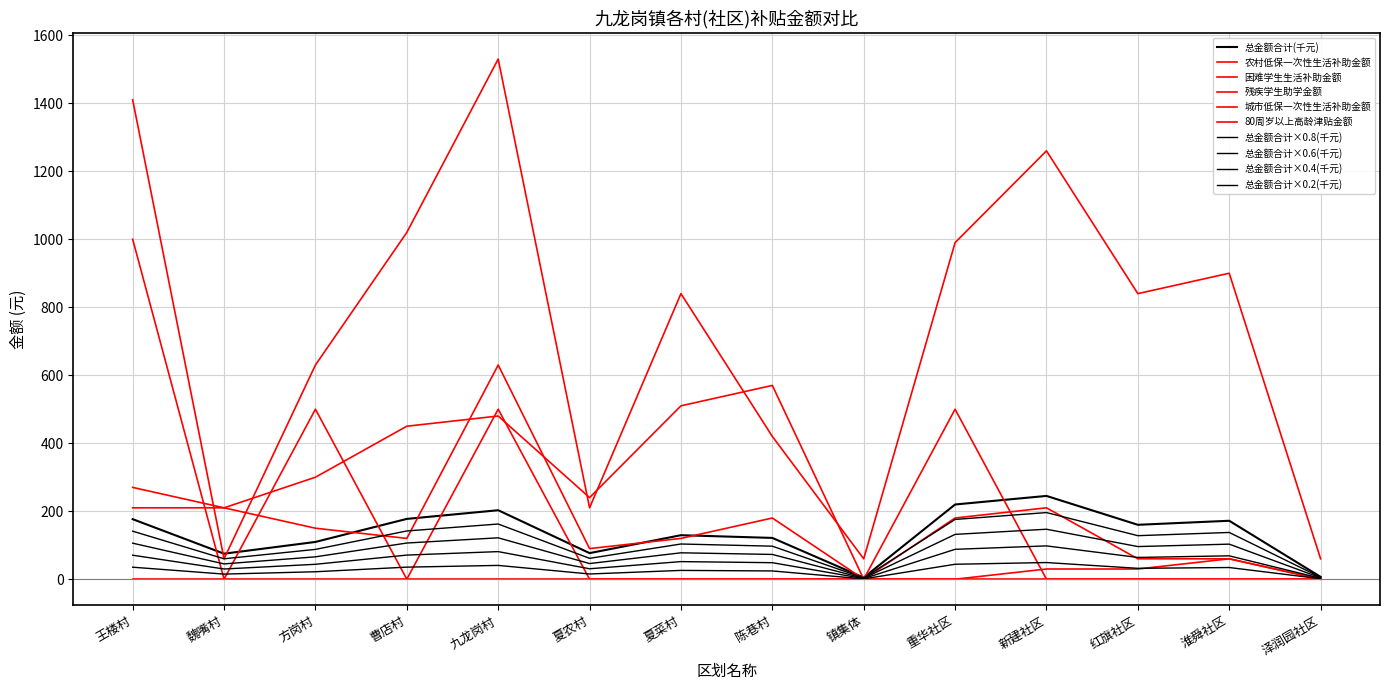

Does the chart display data point markers on the line(s)?

No